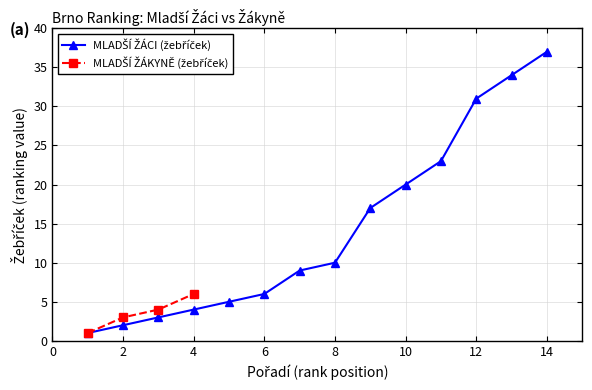

How many data points are less than 10?

7